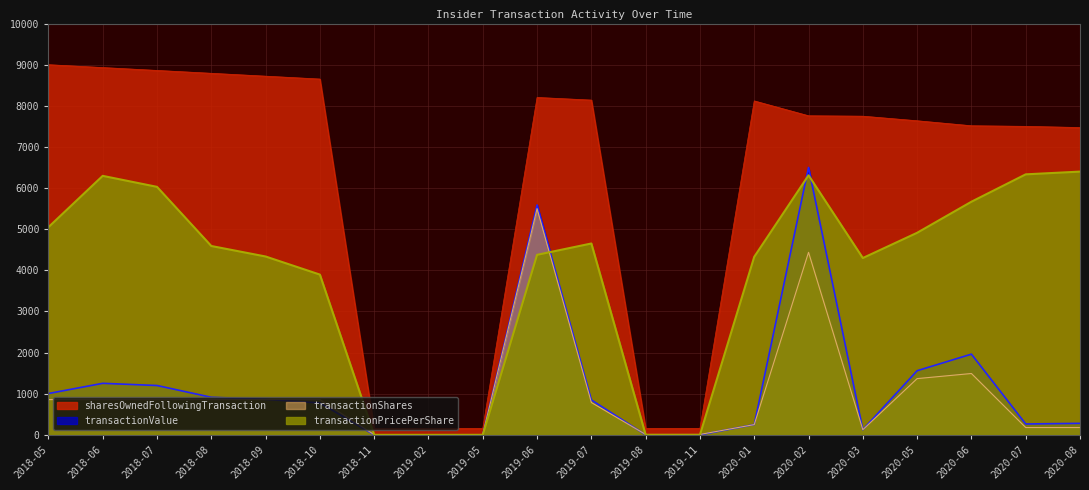

Rank the series at 2019-07 from highest to lowest value.

sharesOwnedFollowingTransaction, transactionPricePerShare, transactionValue, transactionShares